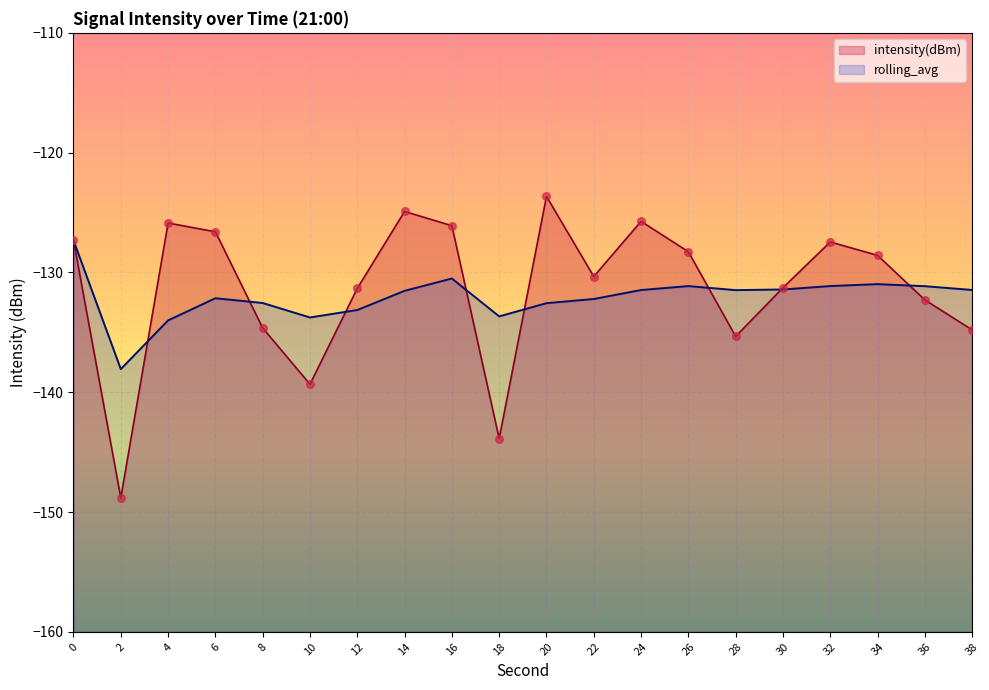

Which series has the widest spread of Y values?

intensity(dBm)